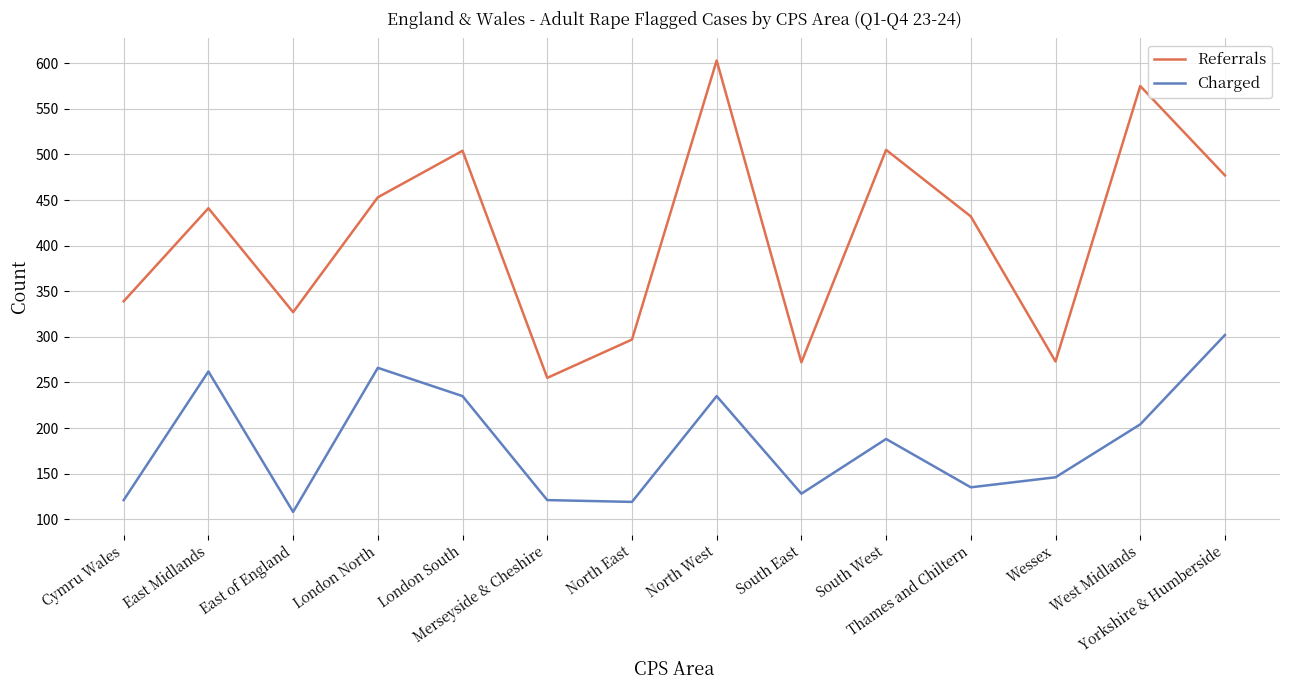

List the series in order of their peak value, lowest first.

Charged, Referrals